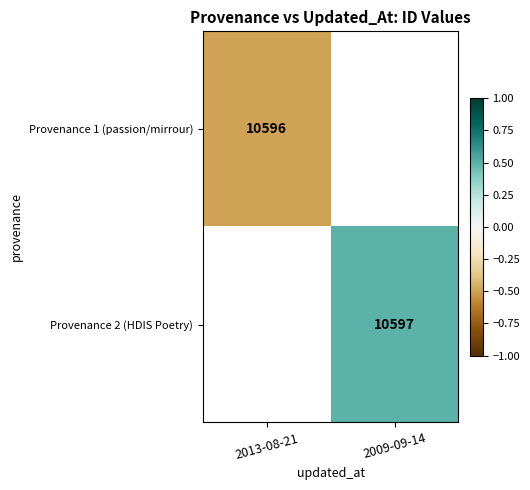

Which series has the largest range (max minus min)?

Provenance 1 (passion/mirrour)